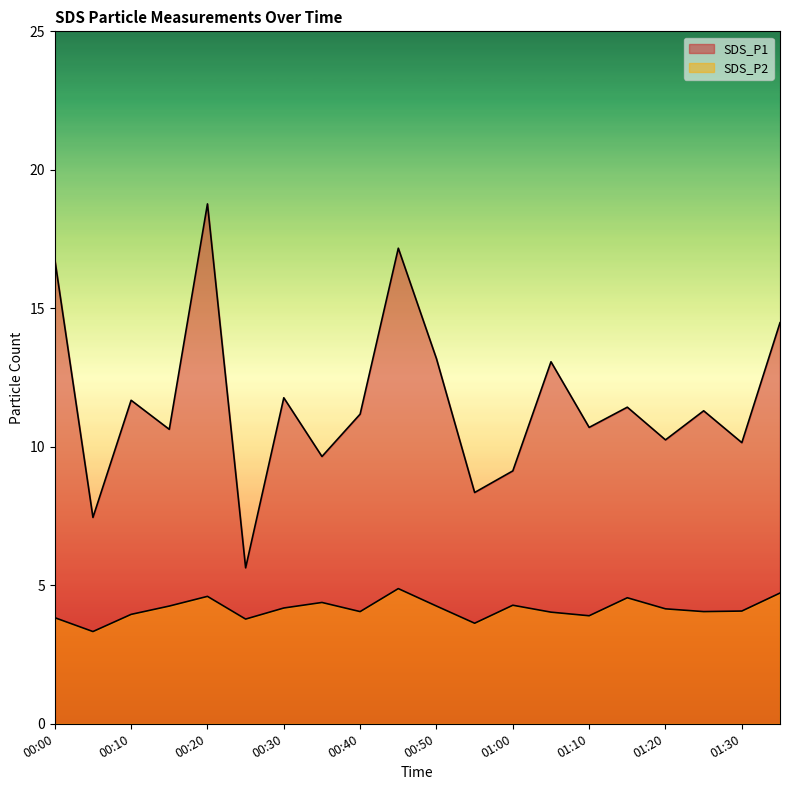

What is the label of the 4th point from the right?

01:20